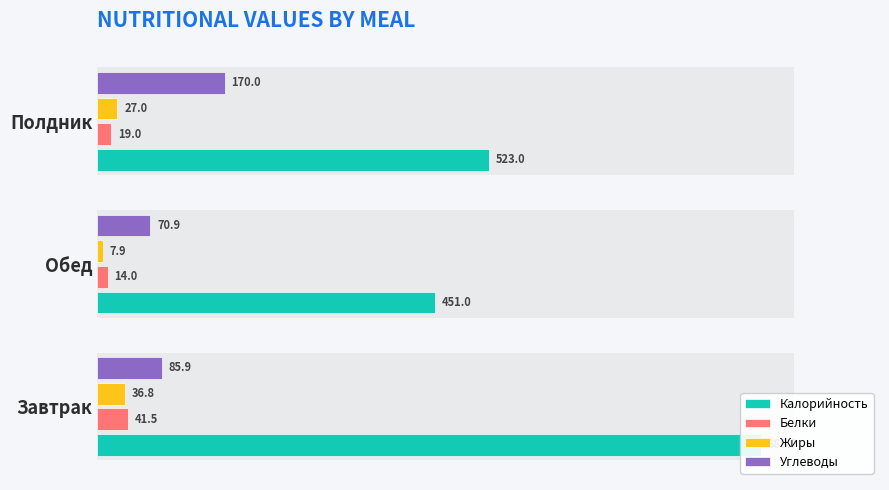

Rank the series by their maximum value, from lowest to highest.

Жиры, Белки, Углеводы, Калорийность